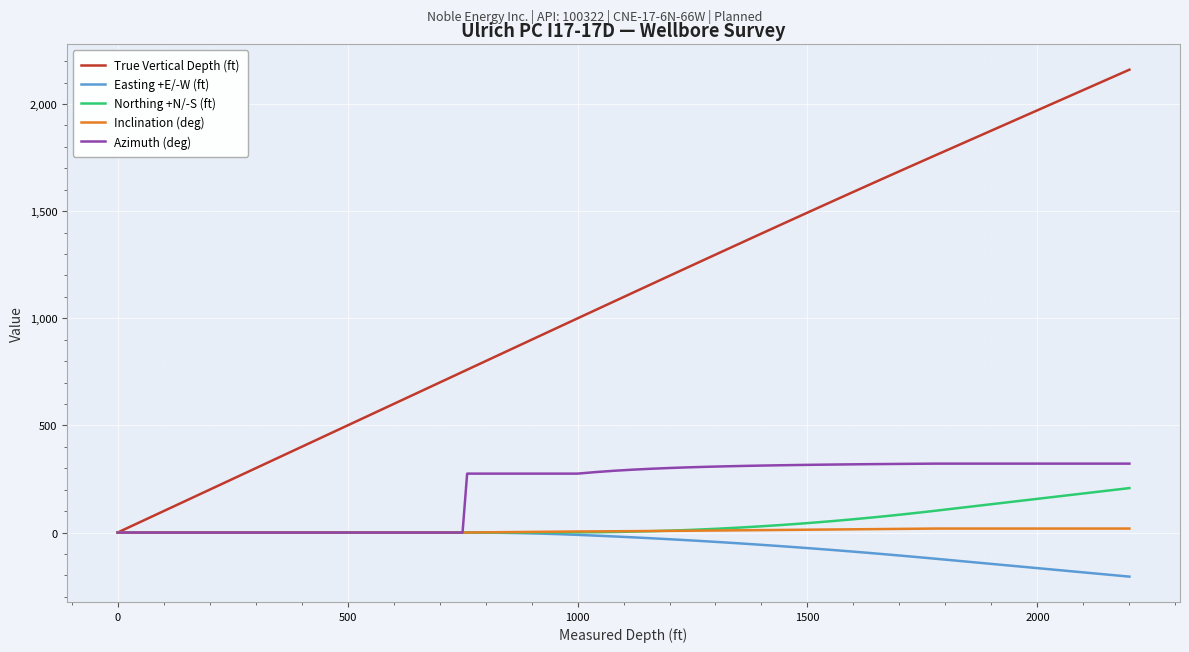

What is the maximum value shown in the chart?

2160.5